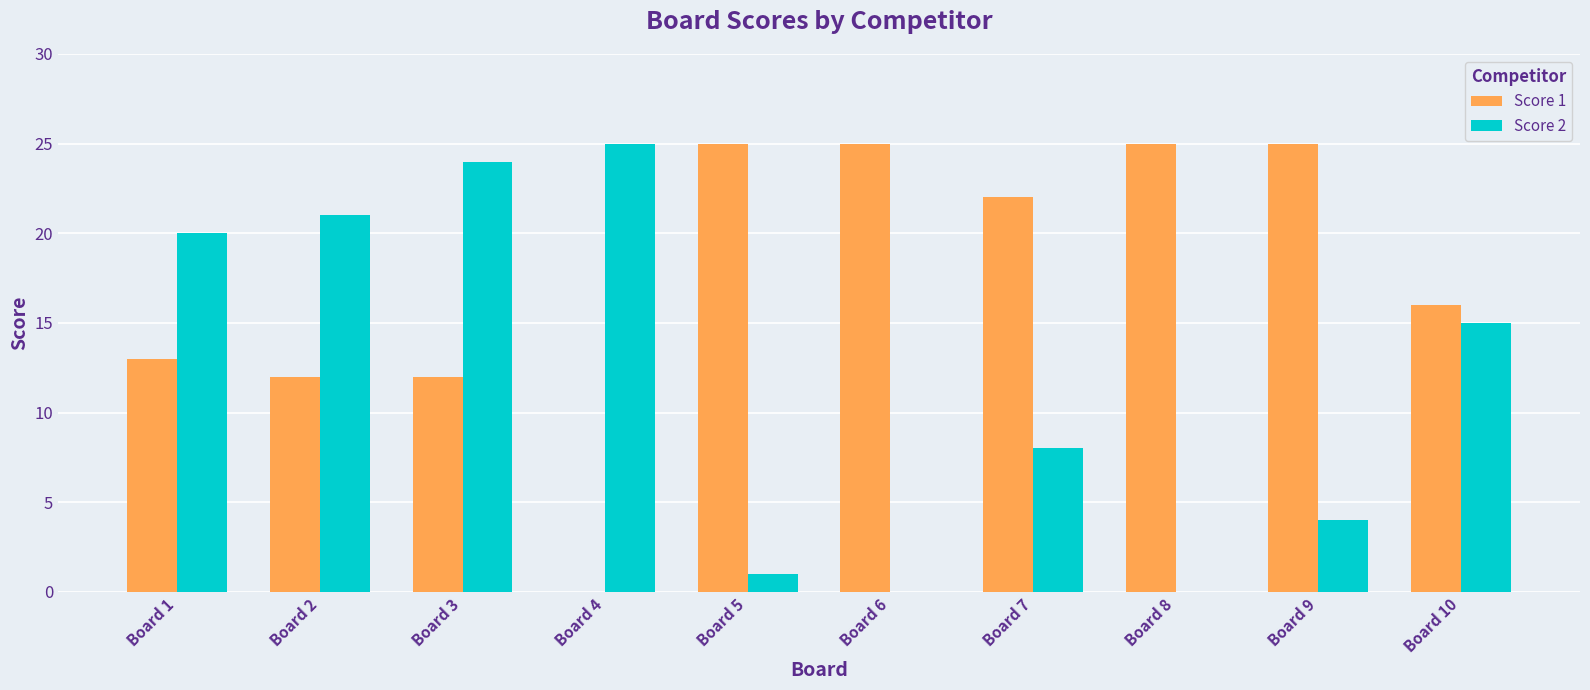

What is the sum of the Score 2 values at Board 2 and Board 7?

29